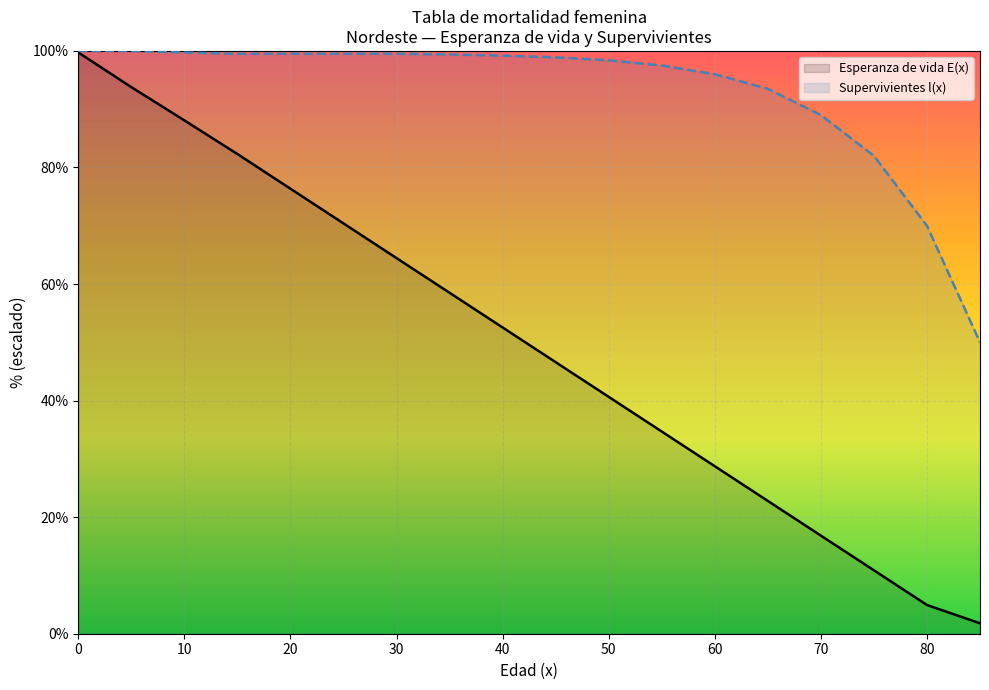

Which category has the lowest value in the Esperanza de vida (E(x)) series?

85